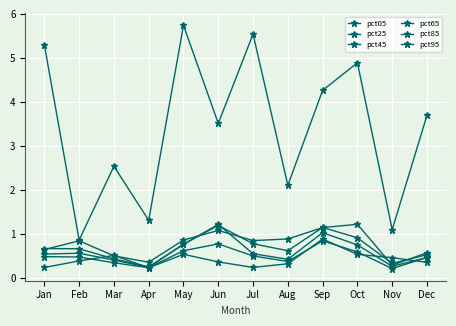

How many lines are shown in the chart?

6